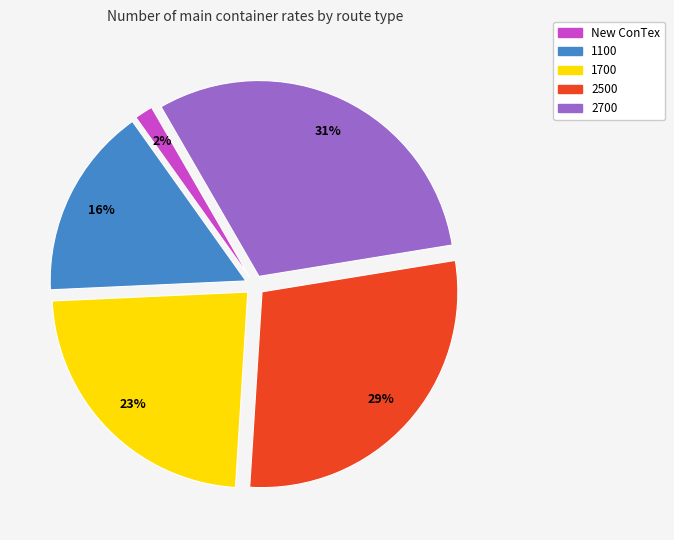

Which slice is the largest?

2700